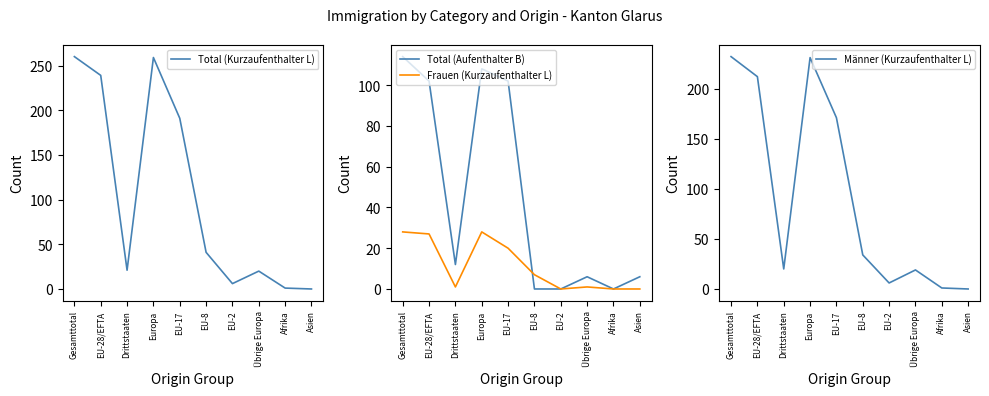

How many values in Total (Aufenthalter B) are above zero?

7